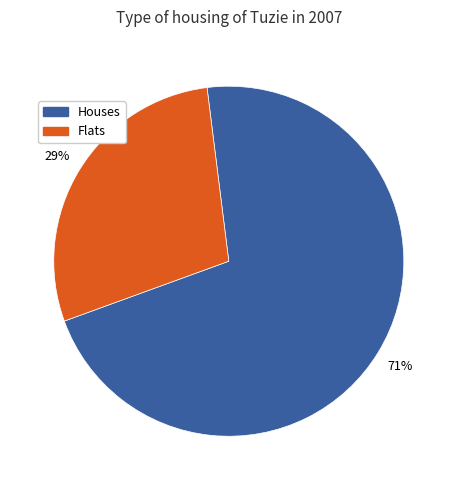

What is the largest slice in the pie chart?

Houses